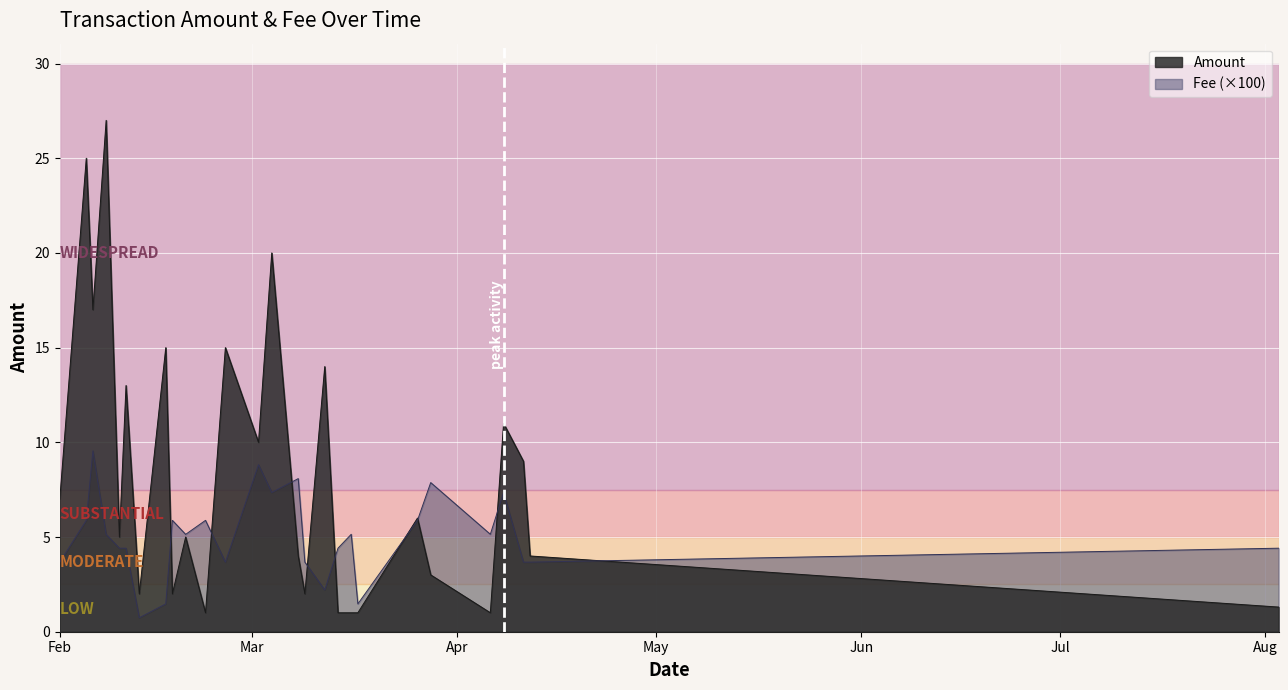

What is the minimum value shown in the chart?

0.7